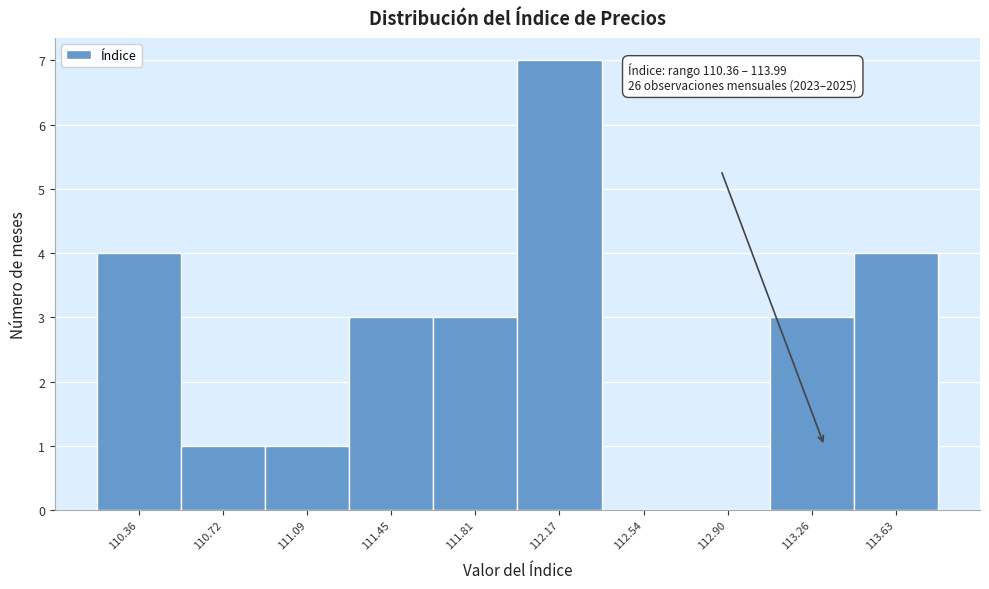

Reading left to right, transcribe all the data shown in this chart.

110.36=4	110.72=1	111.09=1	111.45=3	111.81=3	112.17=7	112.54=0	112.90=0	113.26=3	113.63=4